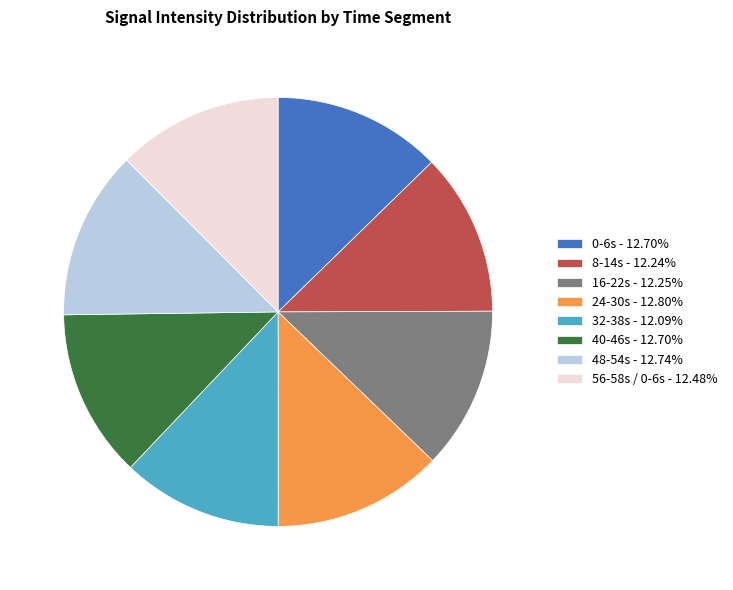

What is the ratio of the value at 56-58s / 0-6s - 12.48% to the value at 48-54s - 12.74%?

1.0